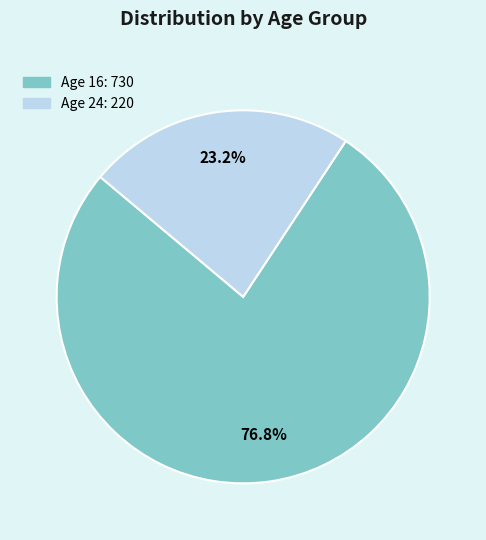

To the nearest percent, what is the average slice percentage?

50%